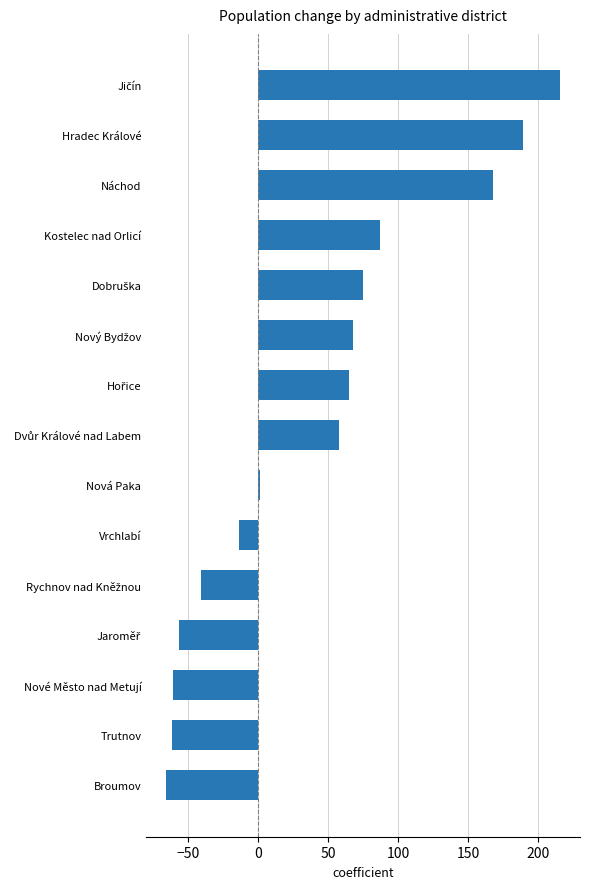

What is the difference between the maximum and second lowest values?

278